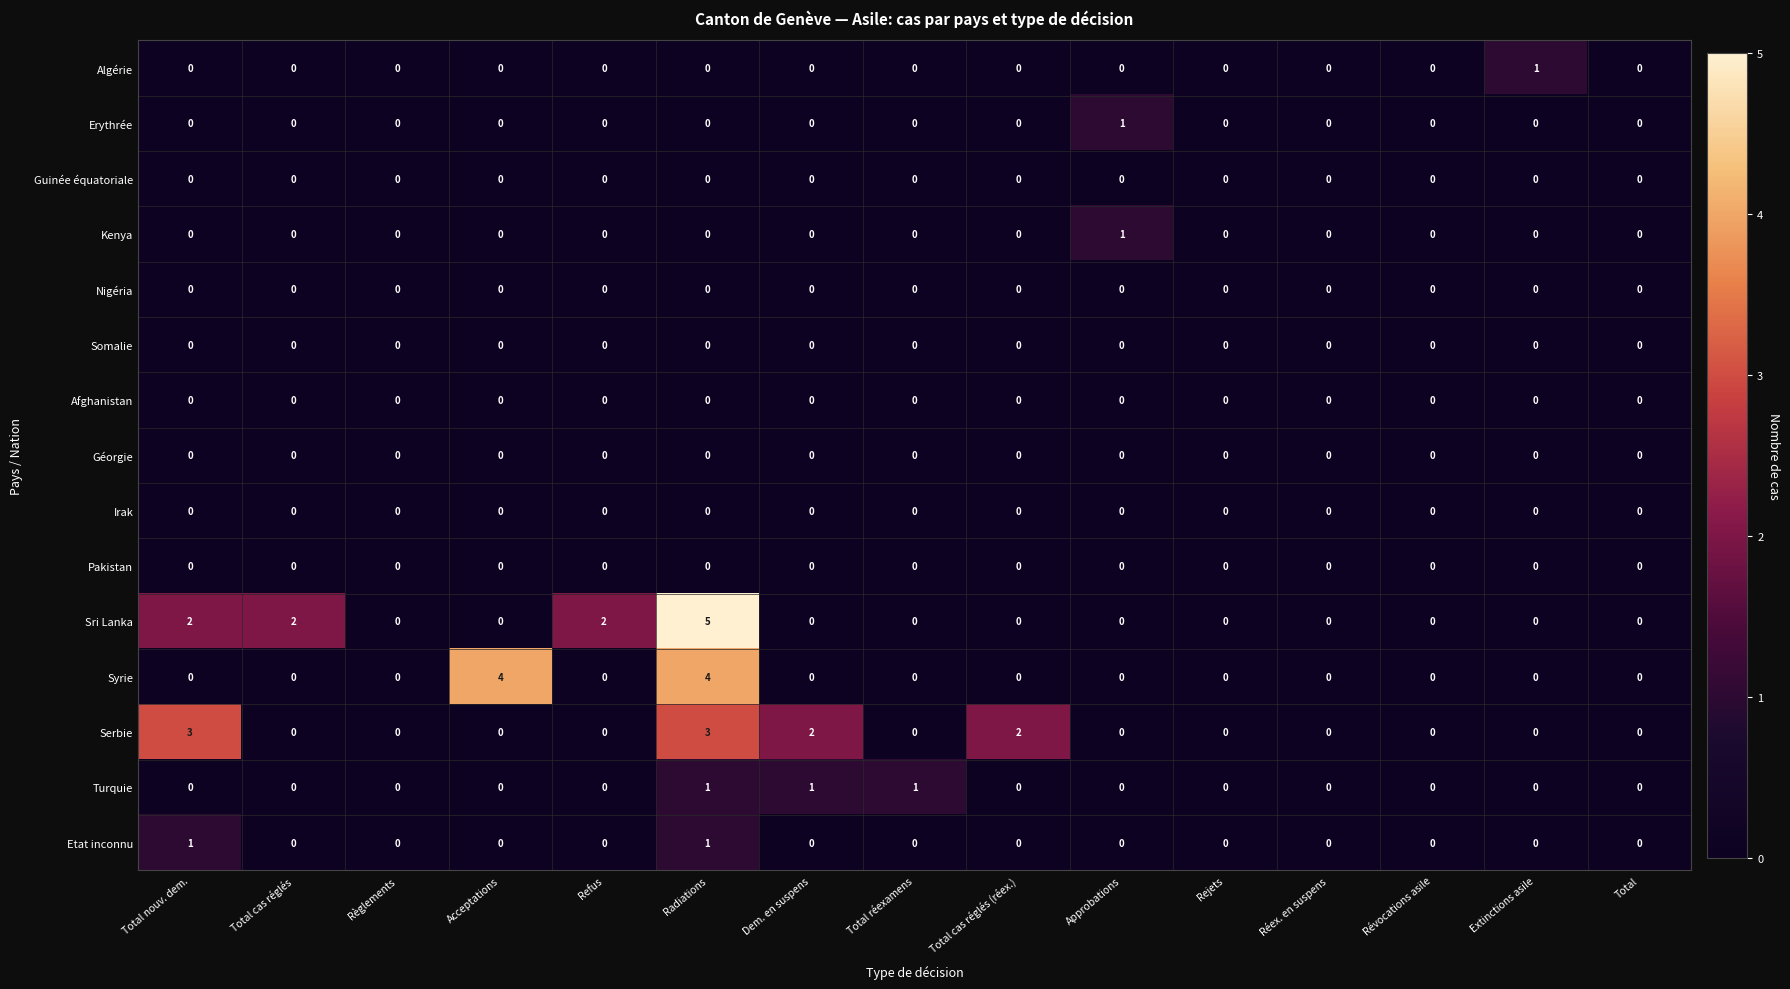

Is it true that Sri Lanka equals -2 at Acceptations?

False